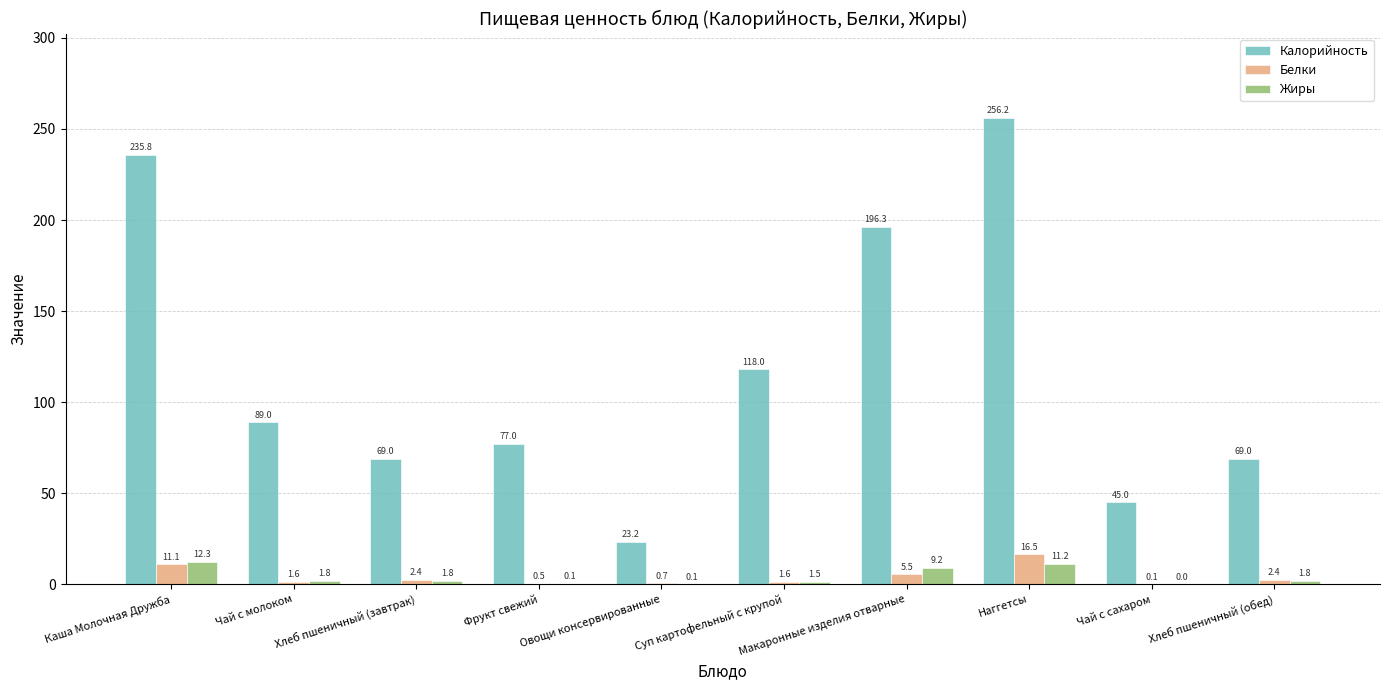

The Калорийность series shows 256.2 at Наггетсы. True or false?

True